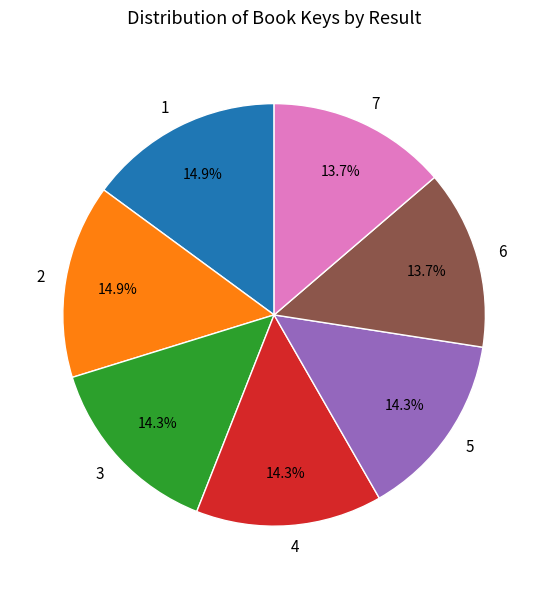

What is the ratio of the value at 7 to the value at 1?

0.9